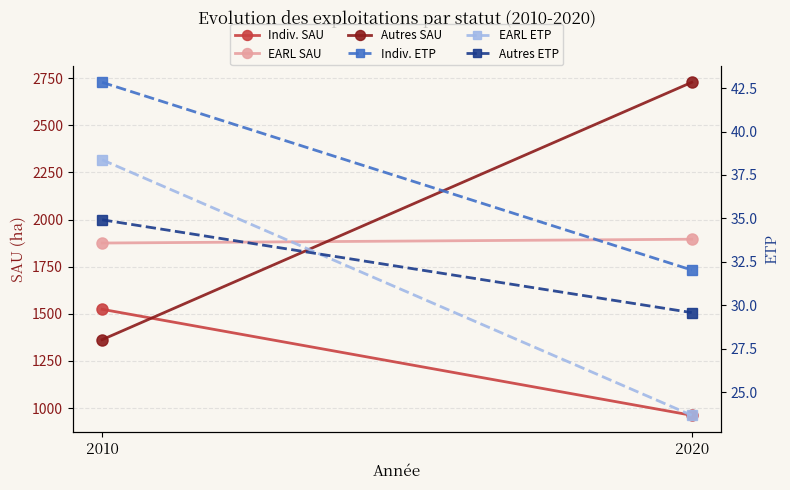

What is the maximum value shown in the chart?

2727.3